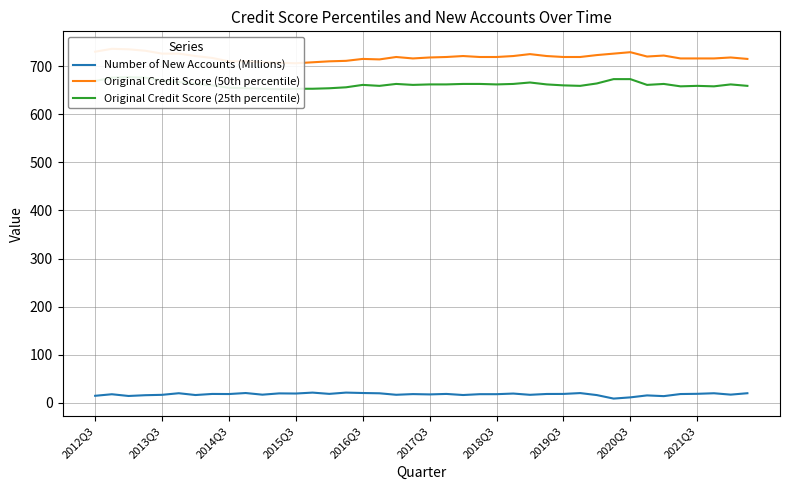

What is the difference between the second highest and second lowest values in the Original Credit Score (50th percentile) series?

28.0